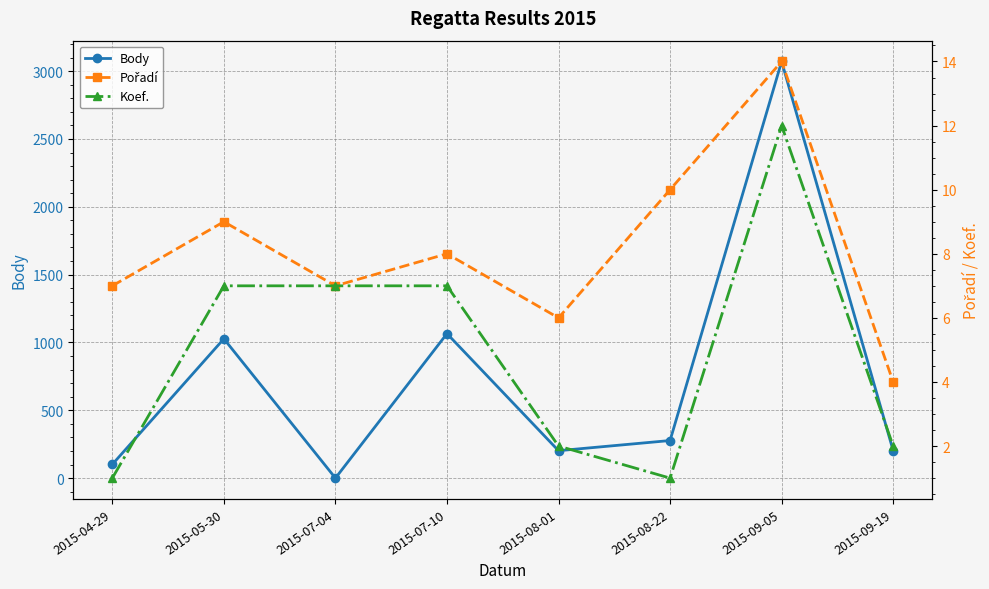

Where does the Pořadí series first go above 8?

2015-05-30